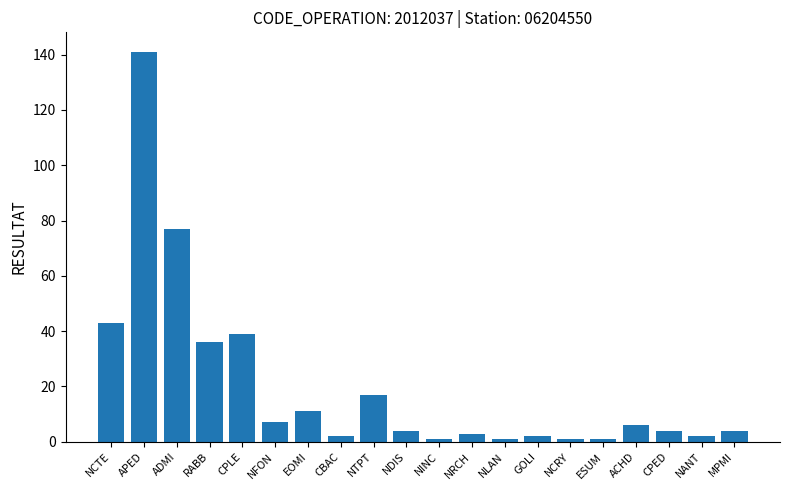

How many series are shown in this chart?

1